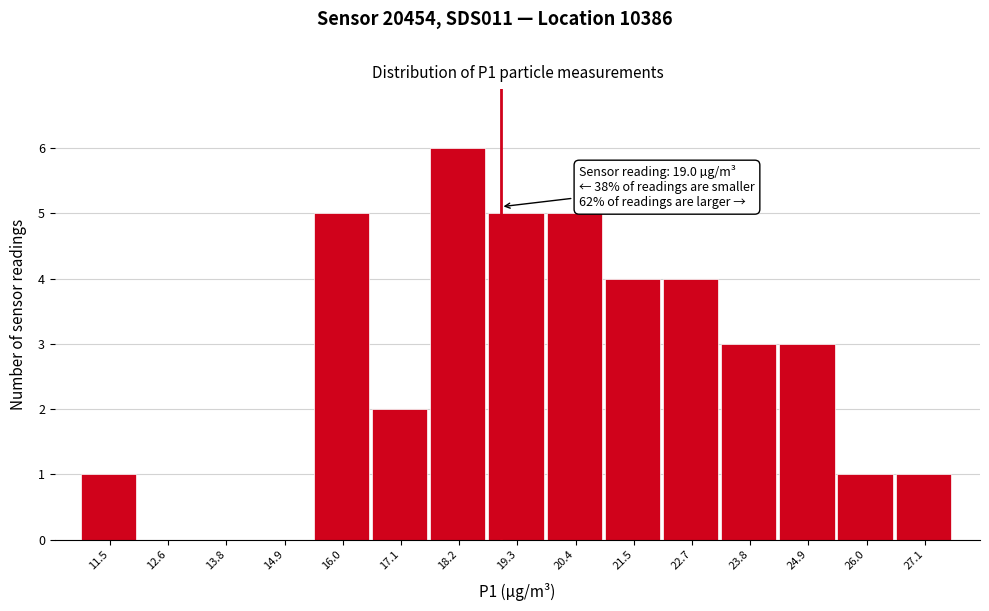

Over which range of the x-axis is the bar tallest?

17.6 to 18.8